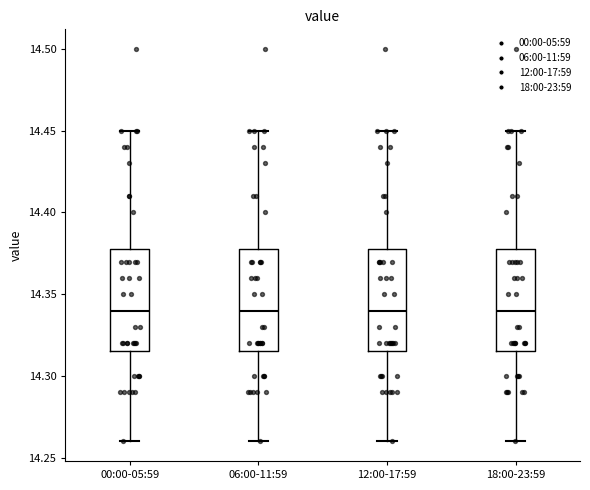

Reading left to right, transcribe this box plot: for each box, give where its median line is, the range the box spans, and where its two whiskers end, as read against the y-axis. The values are not printed on the chart, so give them approximately, as read against the axis.

00:00-05:59: median 14.340, box 14.315 to 14.380, whiskers 14.260 to 14.450
06:00-11:59: median 14.340, box 14.315 to 14.380, whiskers 14.260 to 14.450
12:00-17:59: median 14.340, box 14.315 to 14.380, whiskers 14.260 to 14.450
18:00-23:59: median 14.340, box 14.315 to 14.380, whiskers 14.260 to 14.450